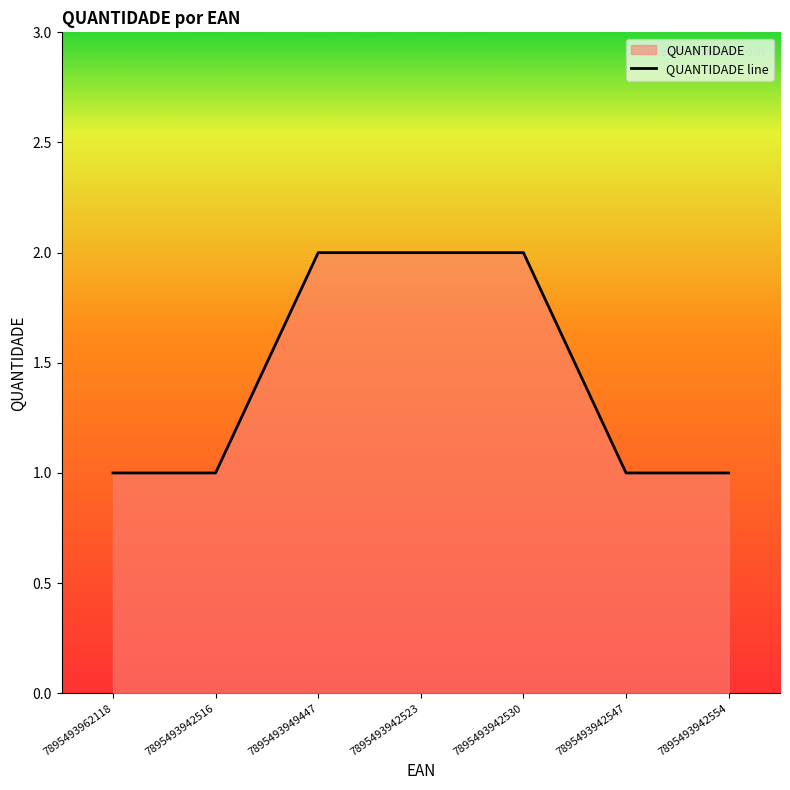

How many lines are shown in the chart?

1